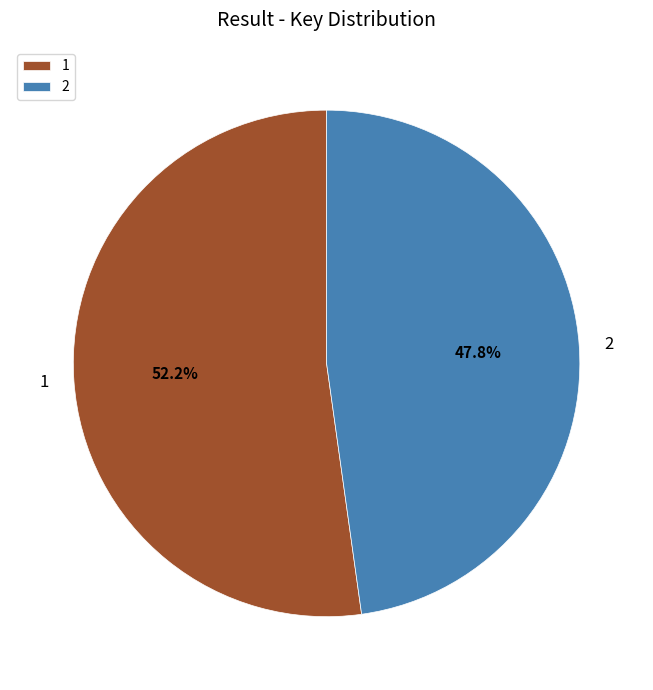

To the nearest percent, what is the difference between the largest and smallest slice percentages?

4%